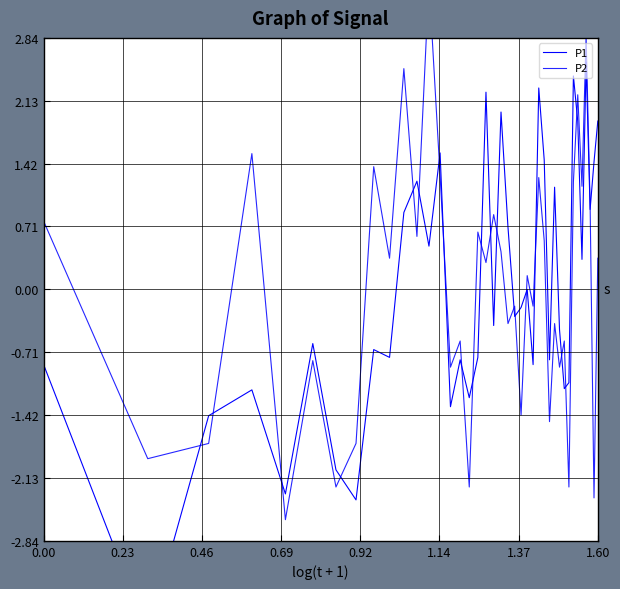

At which label does P2 reach its minimum?

0.92